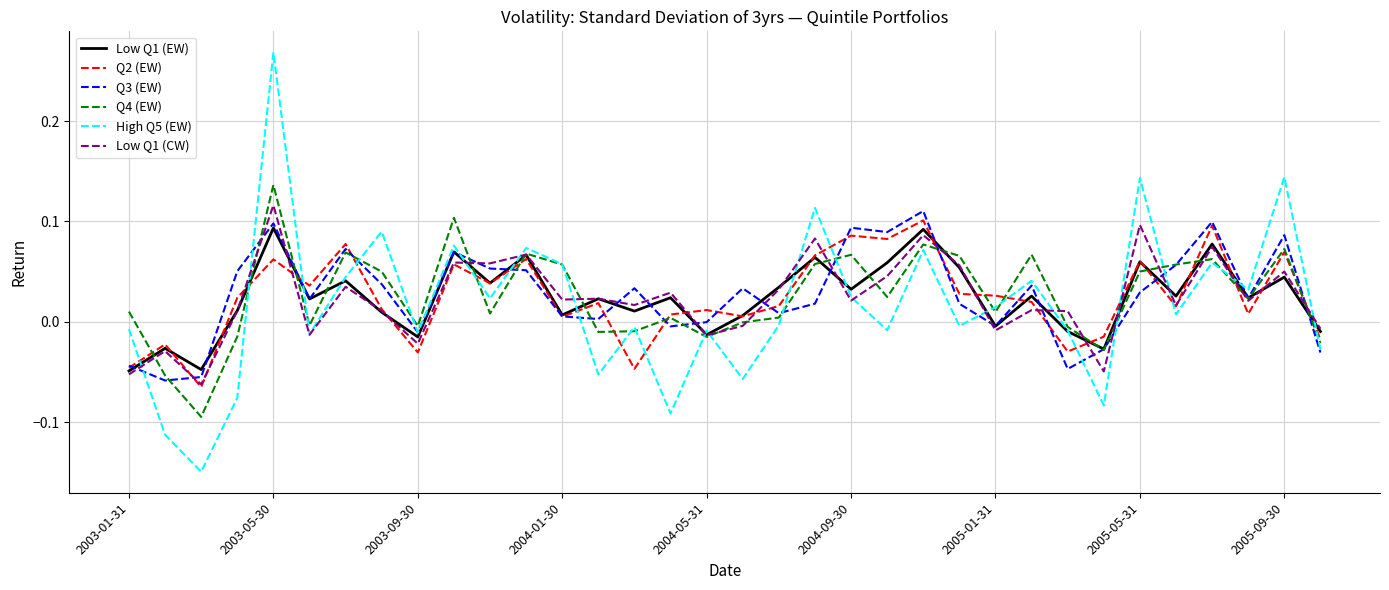

True or false: Low Q1 (EW) and Q3 (EW) intersect in this chart.

True